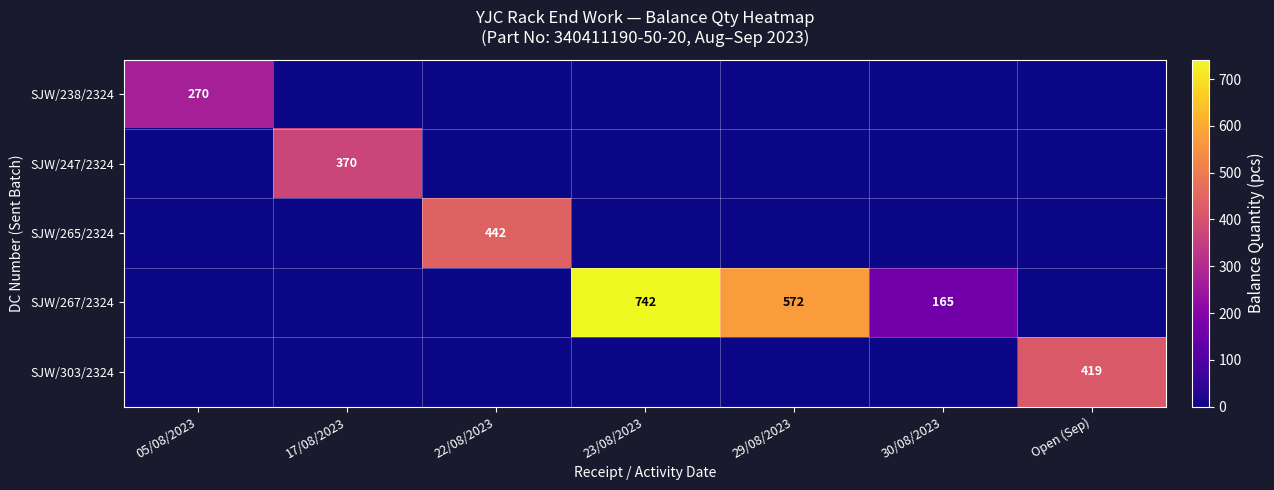

The SJW/238/2324 series shows 270 at 05/08/2023. True or false?

True